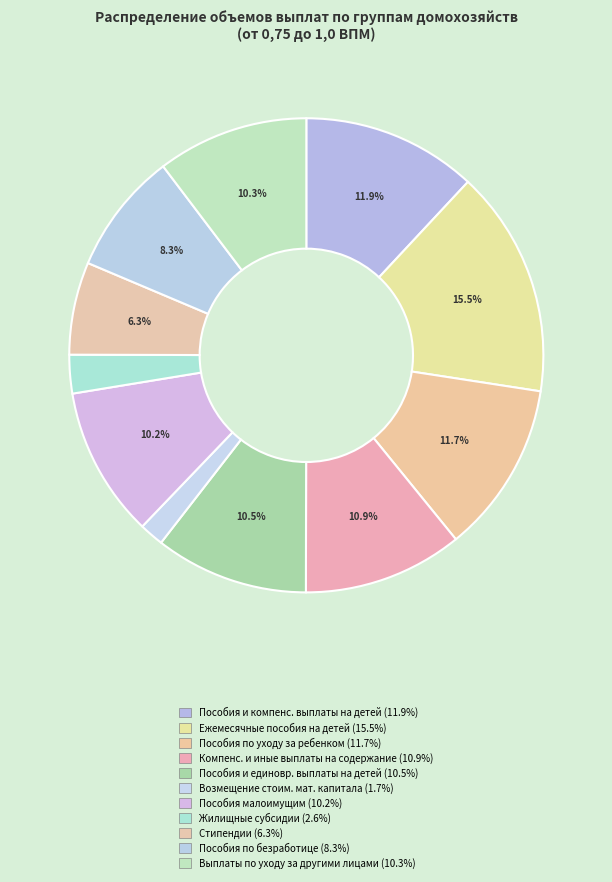

How many slices are in this pie chart?

11